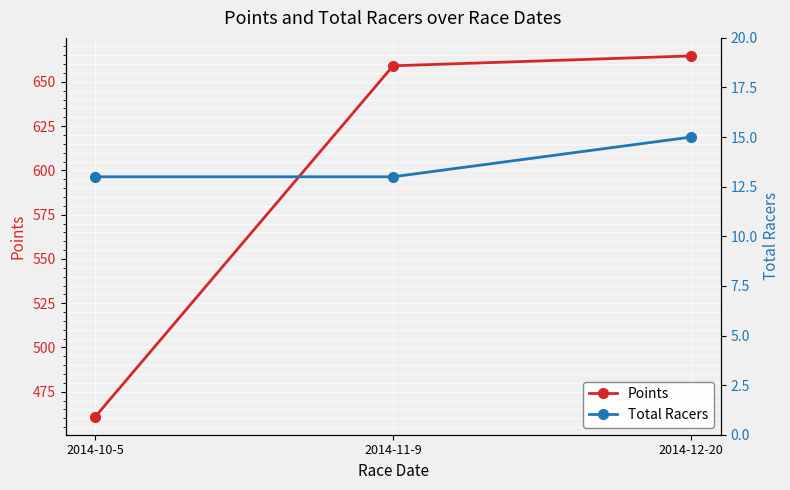

What is the spread (max minus min) of values at 2014-11-9?

646.1